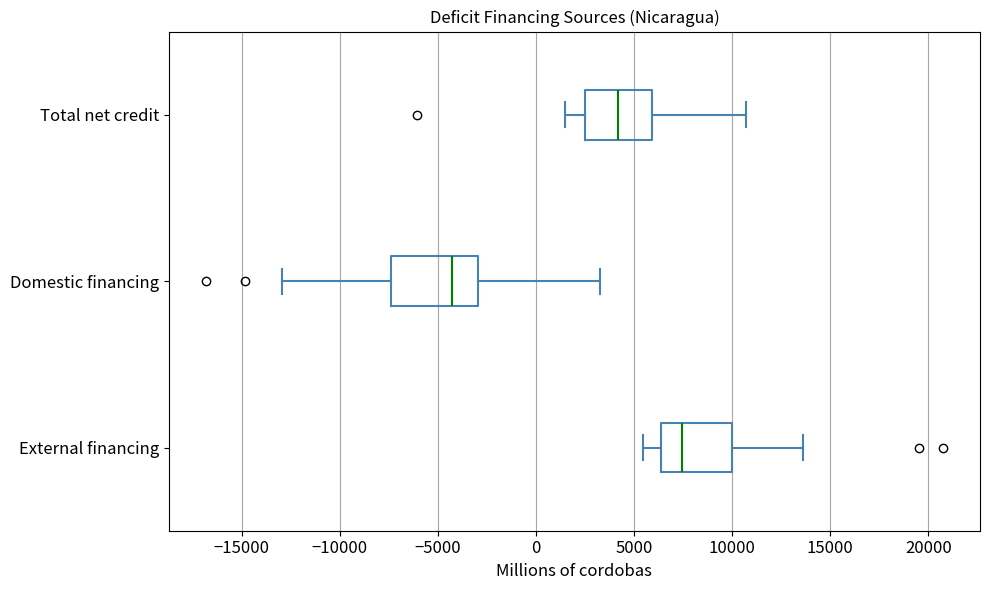

Where does the left whisker of the box for Total net credit end on the x-axis? The values are not printed on the chart, so give them approximately, as read against the axis.

1500